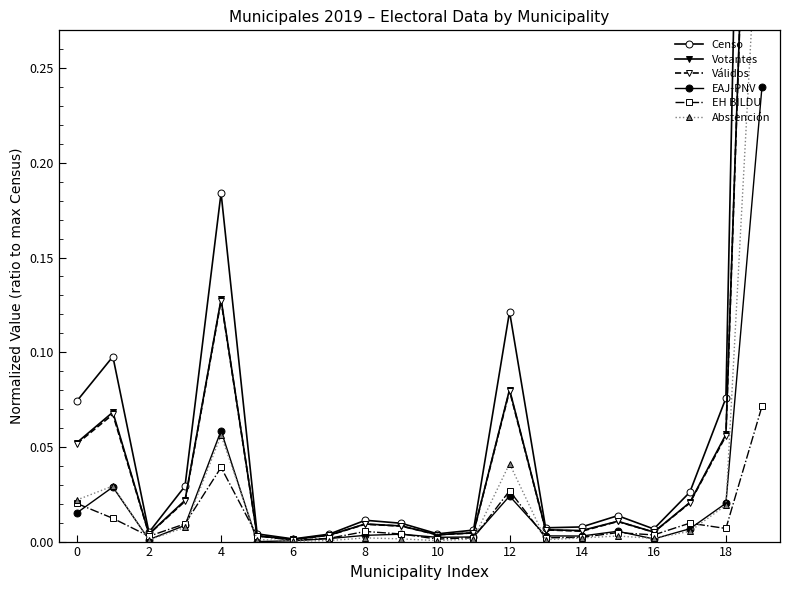

In EAJ-PNV, how many points are higher than both neighbors (excluding endpoints)?

5